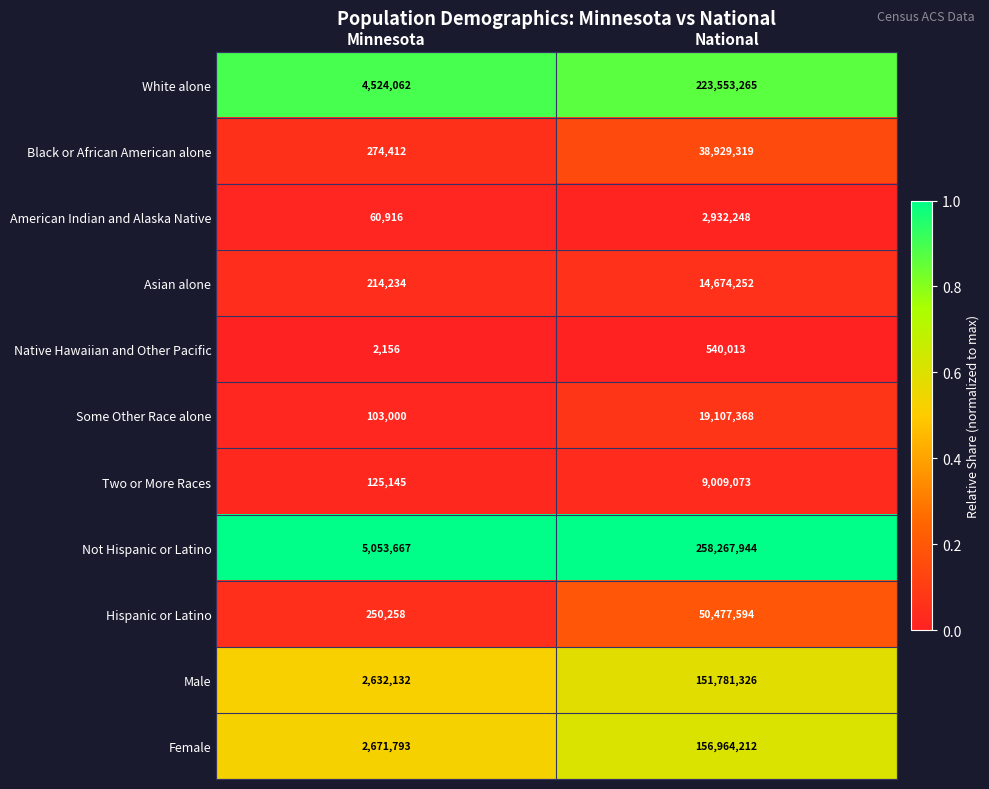

Count the number of categories in the chart.

2